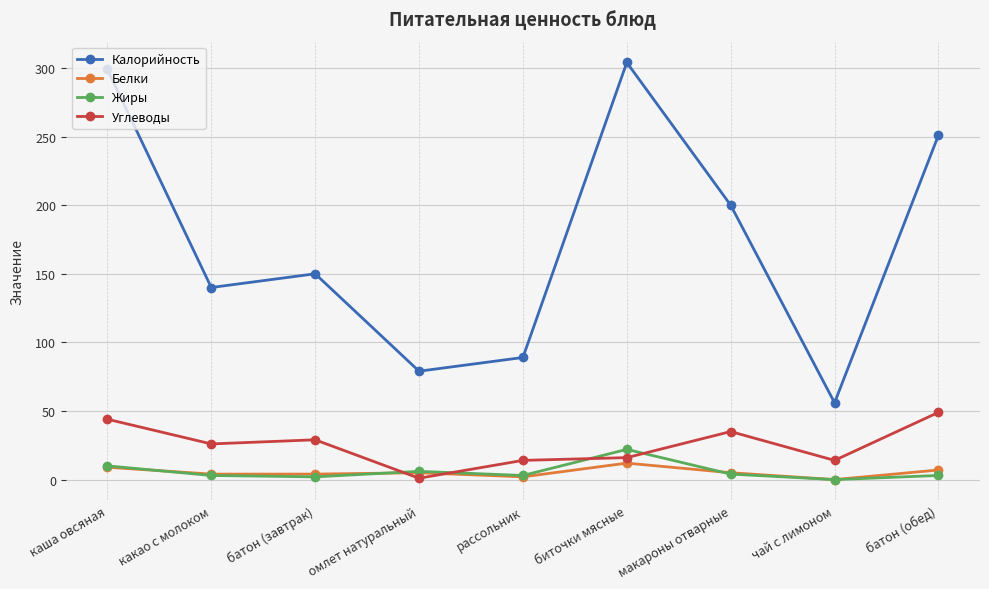

Which category has the highest value in the Калорийность series?

биточки мясные